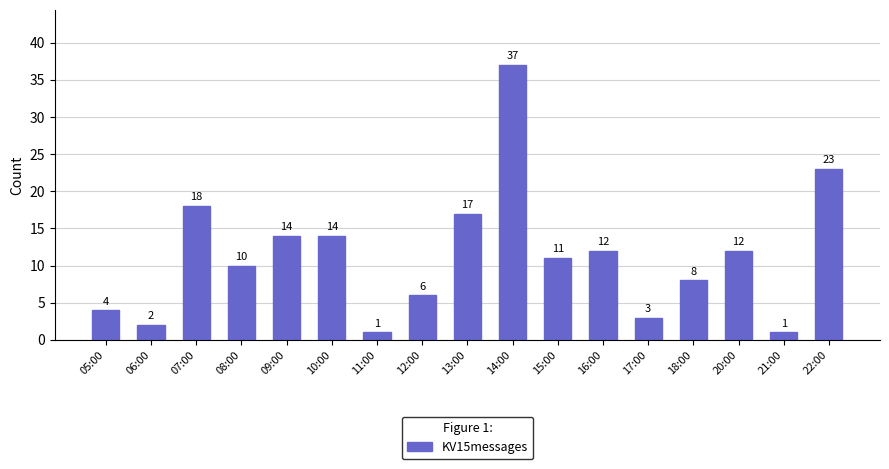

How many bars are there in total?

17